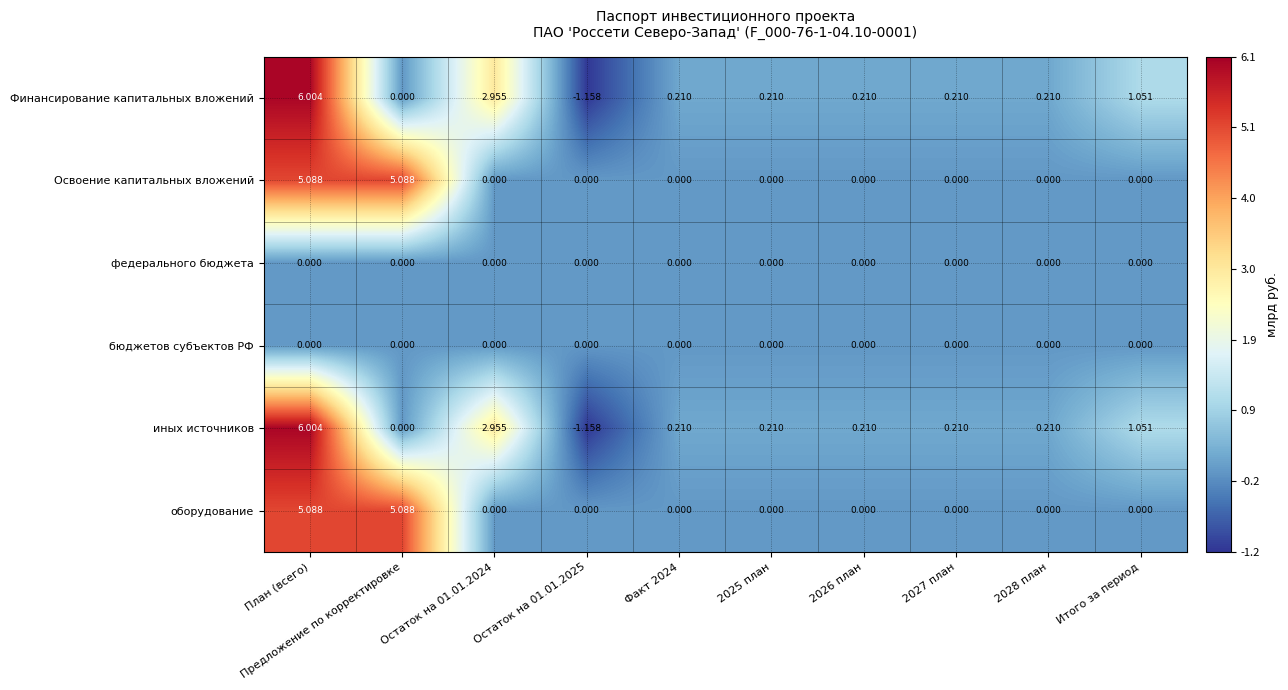

At which category is the sum across all series the highest?

План (всего)